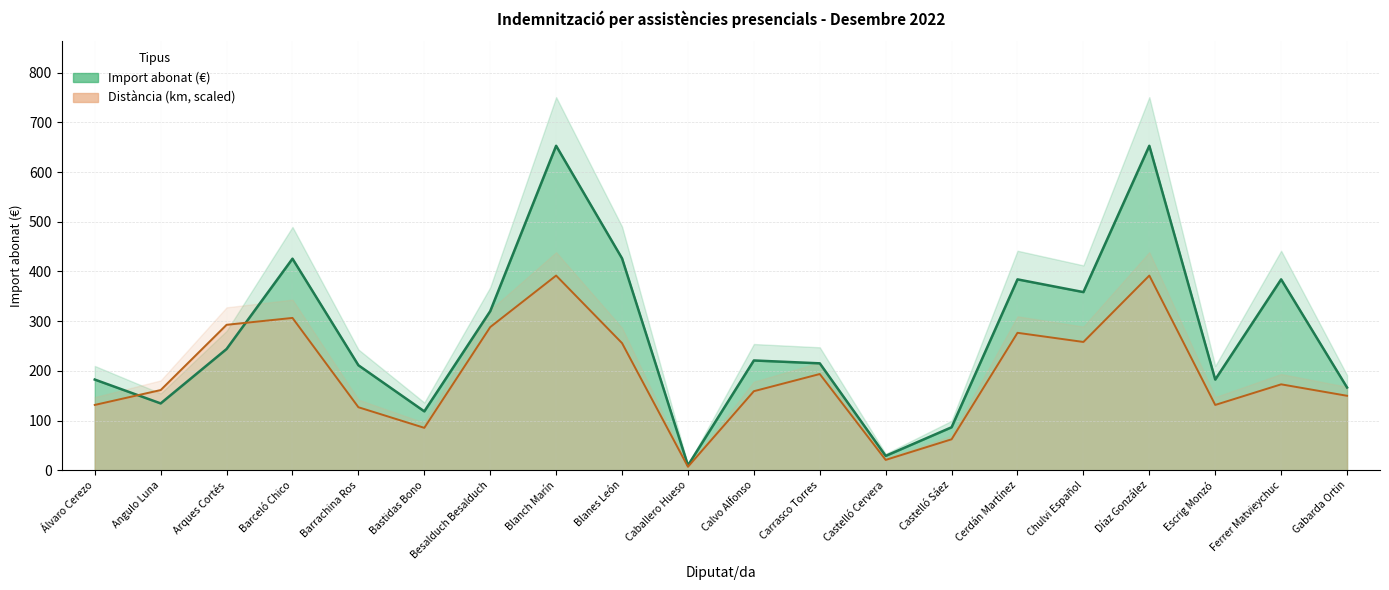

The Import abonat (€) series shows 51.7 at Angulo Luna. True or false?

False